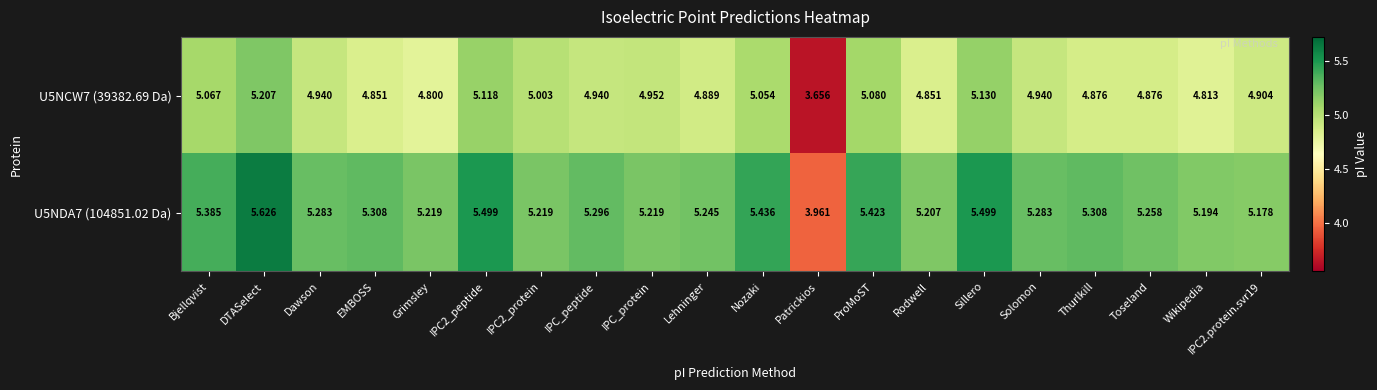

Which category has the highest value in the U5NDA7 (104851.02 Da) series?

DTASelect